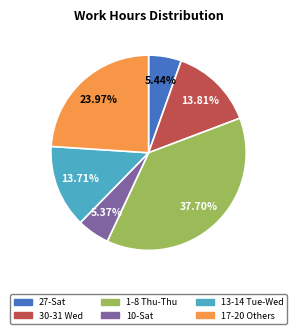

Is there any slice that represents more than half of the pie?

No